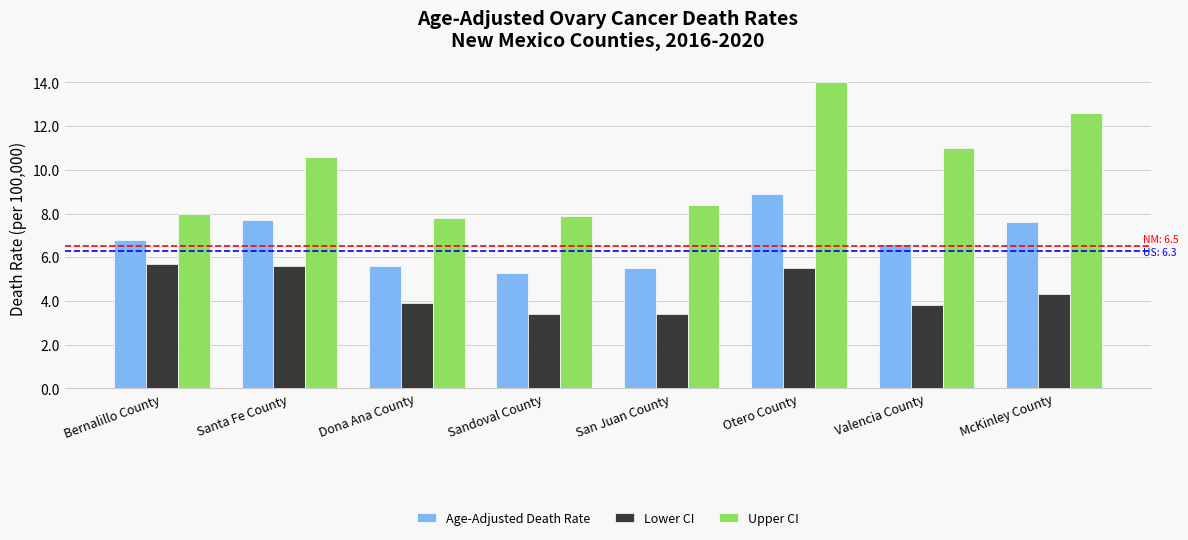

Which category has the highest value in the Age-Adjusted Death Rate series?

Otero County